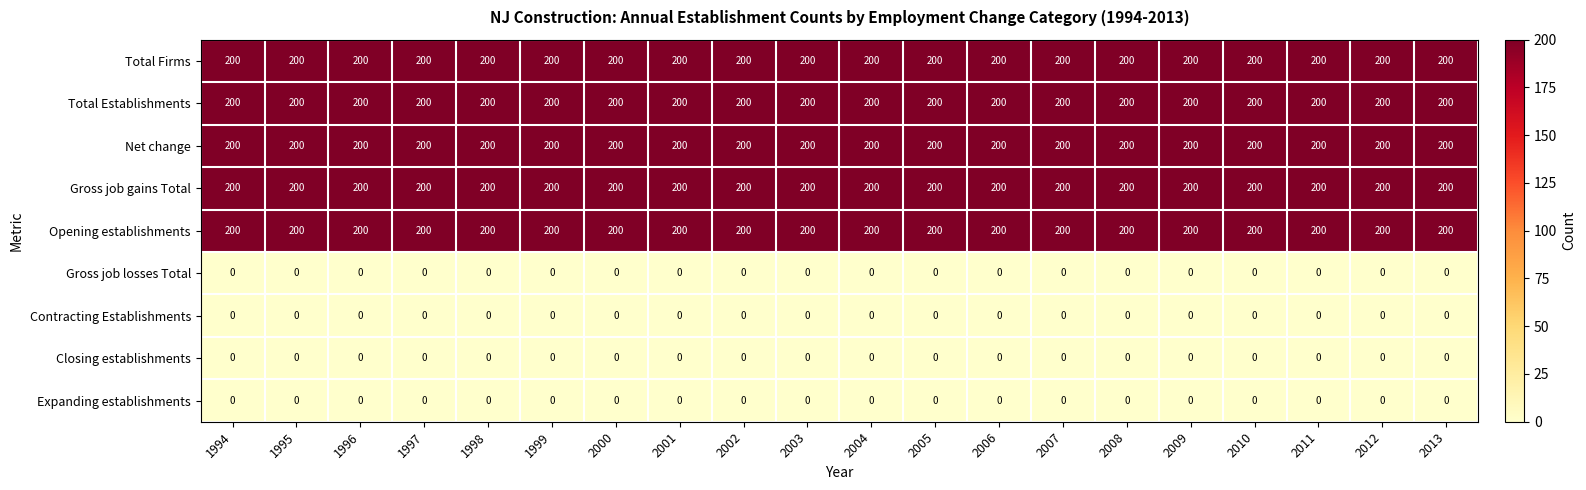

At how many categories does at least one series exceed 42?

20